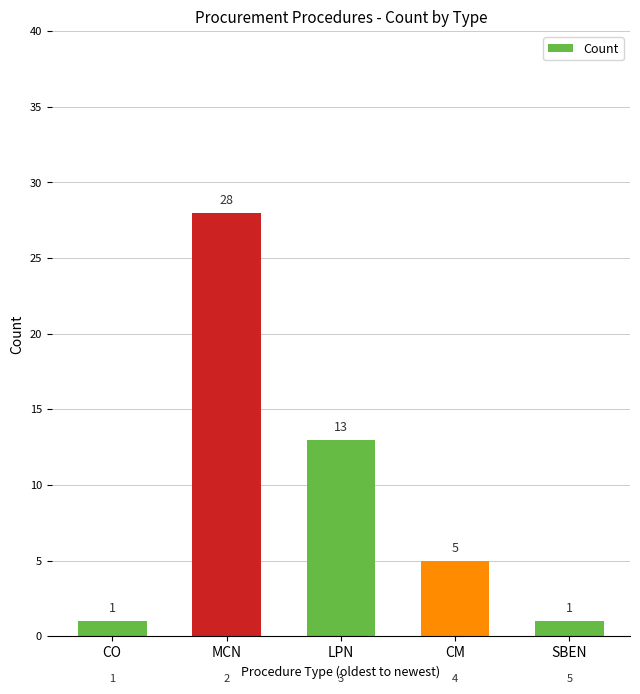

What is the greatest value displayed?

28